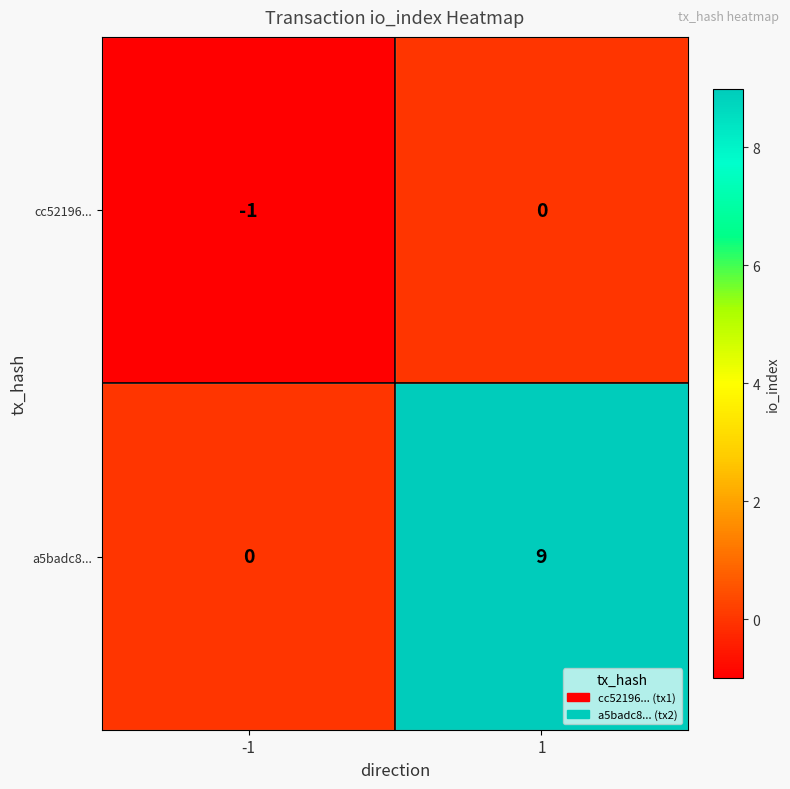

The value of cc52196... at 1 is 1. True or false?

False